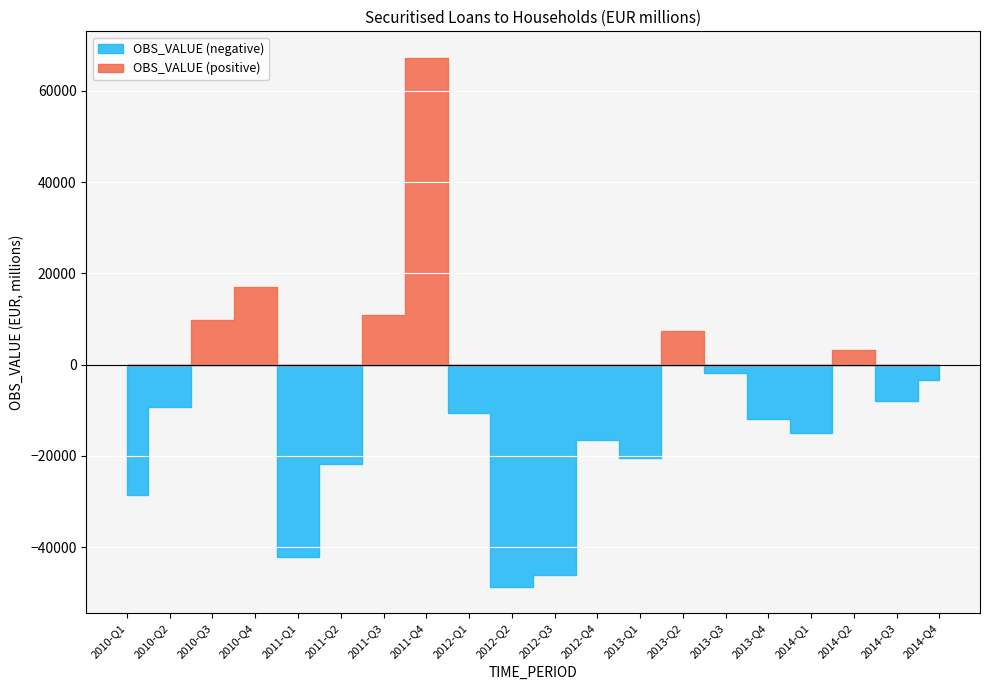

What is the difference between the values at 2010-Q3 and 2011-Q1?

51879.5